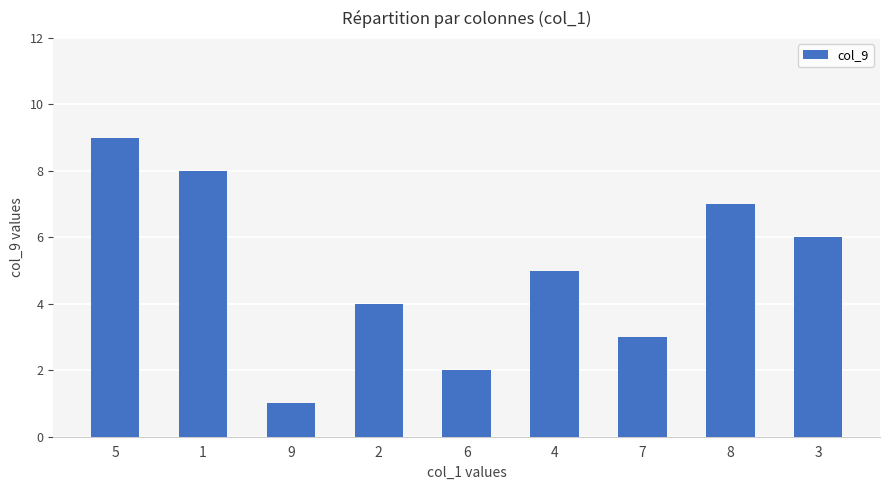

List the labels in order of value, largest first.

5, 1, 8, 3, 4, 2, 7, 6, 9